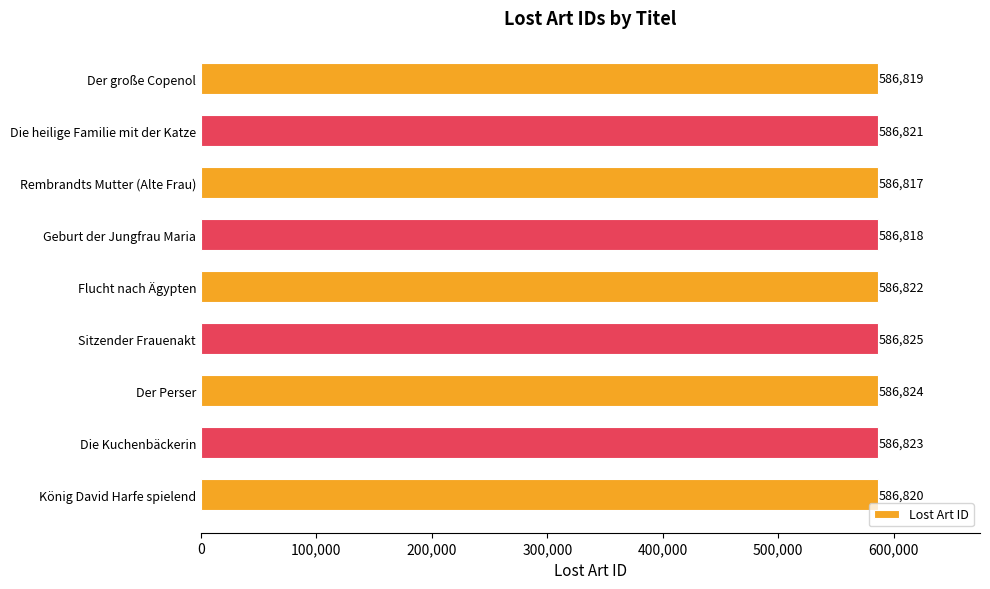

What is the ratio of the value at Die Kuchenbäckerin to the value at Flucht nach Ägypten?

1.0